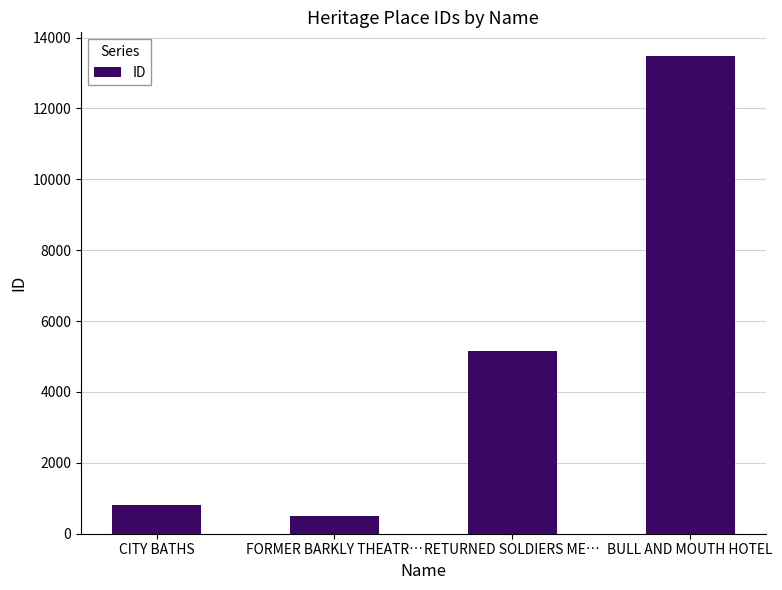

What position from the left is RETURNED SOLDIERS ME…?

3